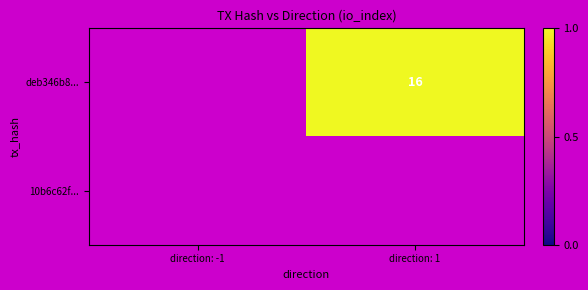

The deb346b8... series shows 23 at direction: 1. True or false?

False